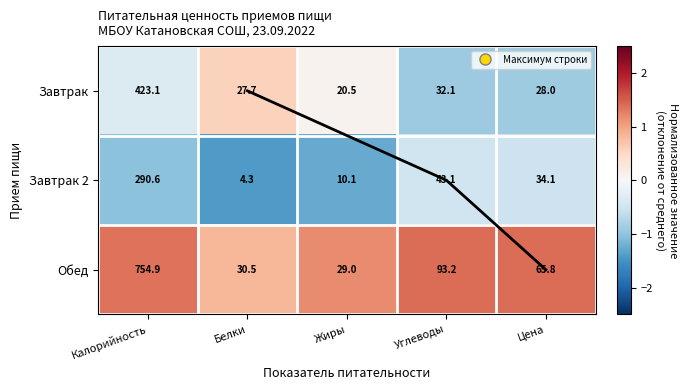

Rank the series by their average value, from highest to lowest.

Обед, Завтрак, Завтрак 2